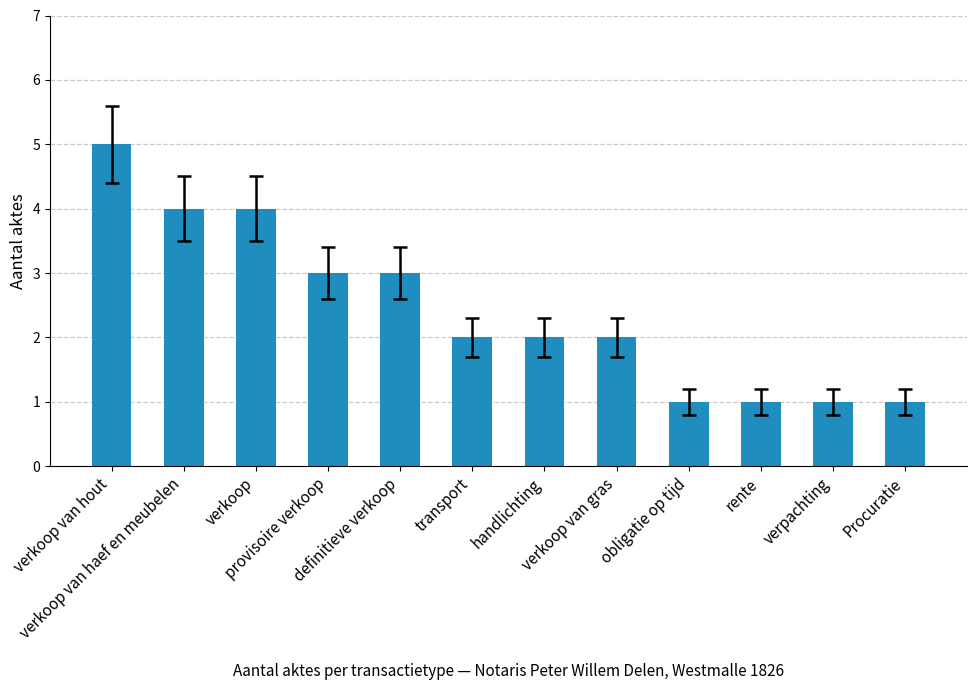

Are the bars grouped side by side (vs. stacked)?

No